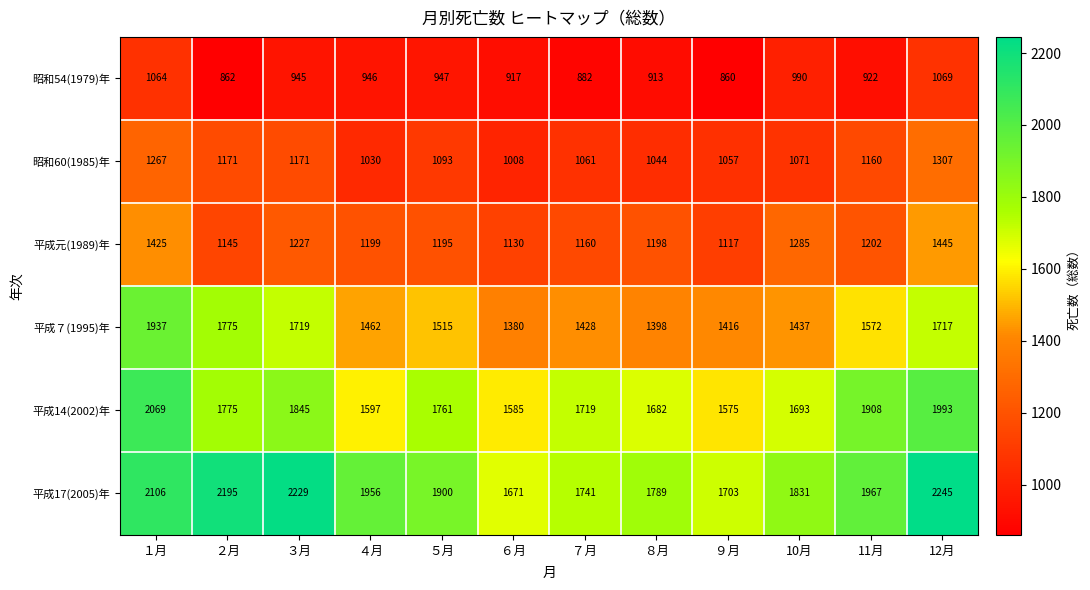

Which label corresponds to the largest value in the chart?

12月